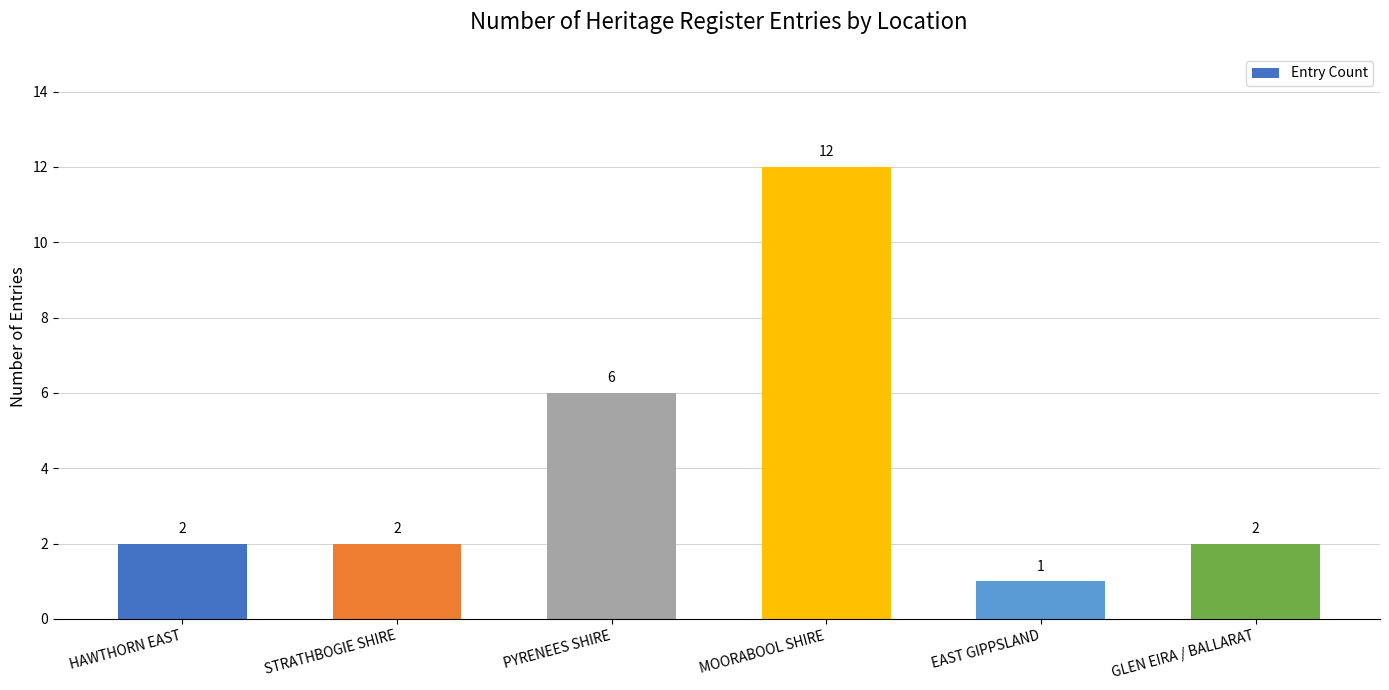

What is the label of the 2nd bar from the left?

STRATHBOGIE SHIRE